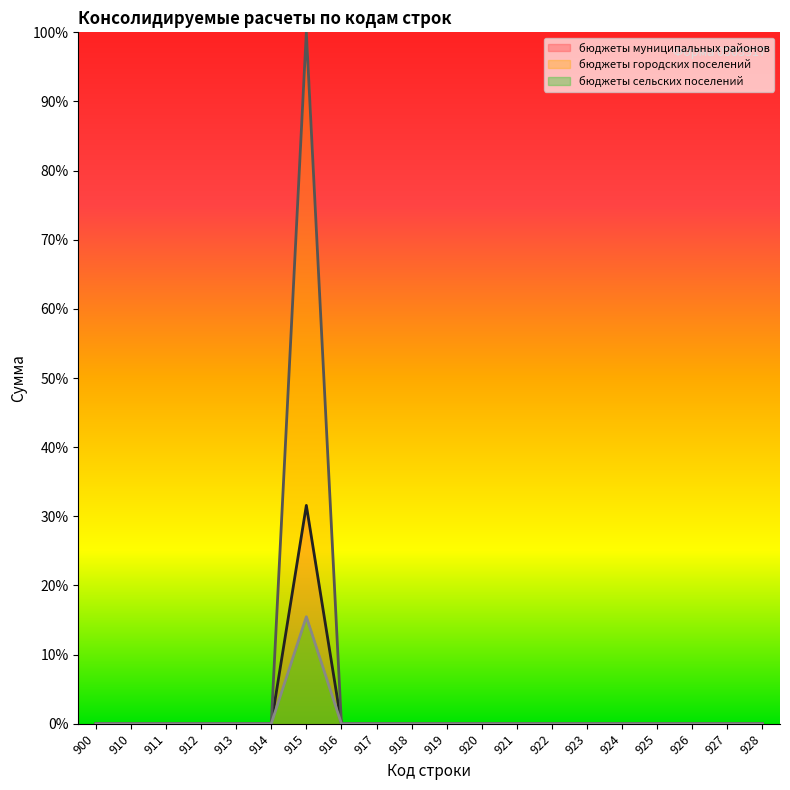

At 923, list the series in order from largest to smallest.

бюджеты муниципальных районов, бюджеты городских поселений, бюджеты сельских поселений